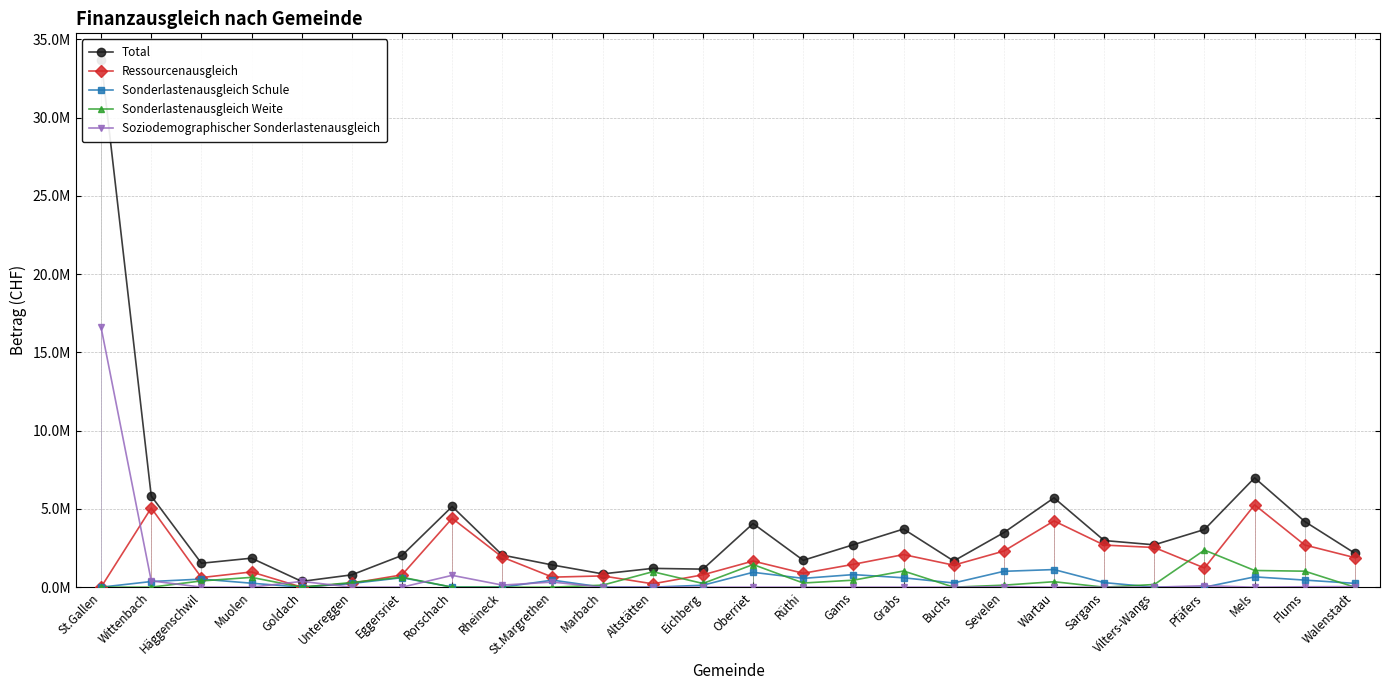

What are all the series names shown in the legend?

Total, Ressourcenausgleich, Sonderlastenausgleich Schule, Sonderlastenausgleich Weite, Soziodemographischer Sonderlastenausgleich